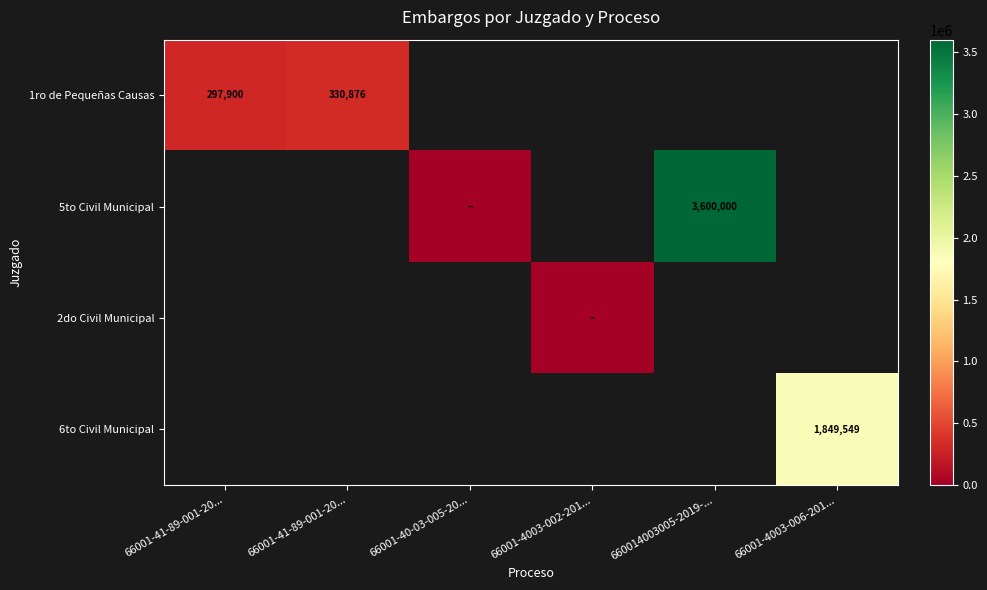

Is the value of 2do Civil Municipal at 66001-40-03-005-20... greater than the value of 5to Civil Municipal at 660014003005-2019-...?

No